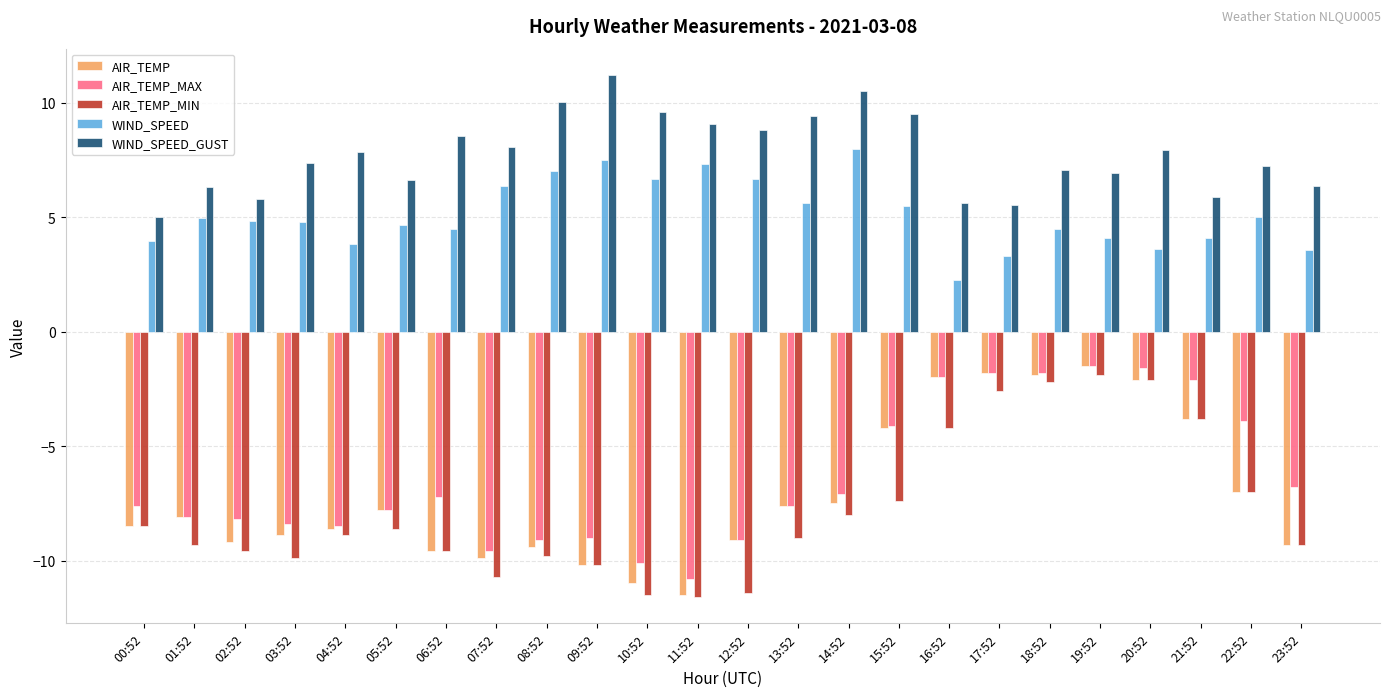

How many values in the AIR_TEMP series are below -8?

13